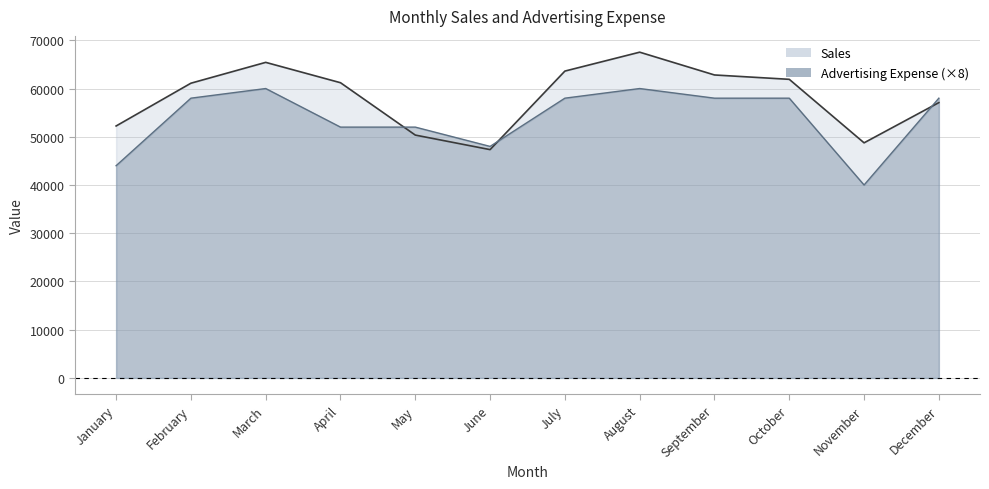

True or false: Sales and Advertising Expense intersect in this chart.

True